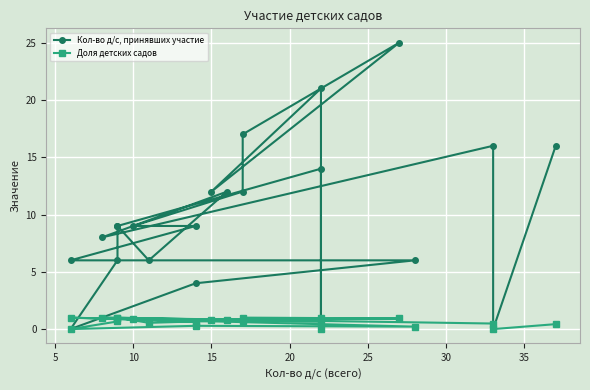

Where is the first local maximum for Кол-во д/с, принявших участие?

10